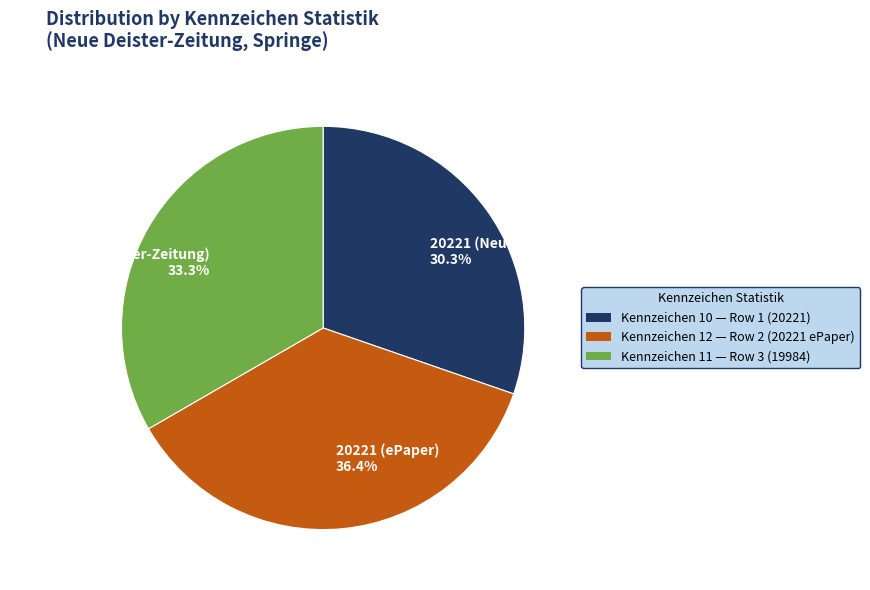

Count the number of slices in the pie.

3